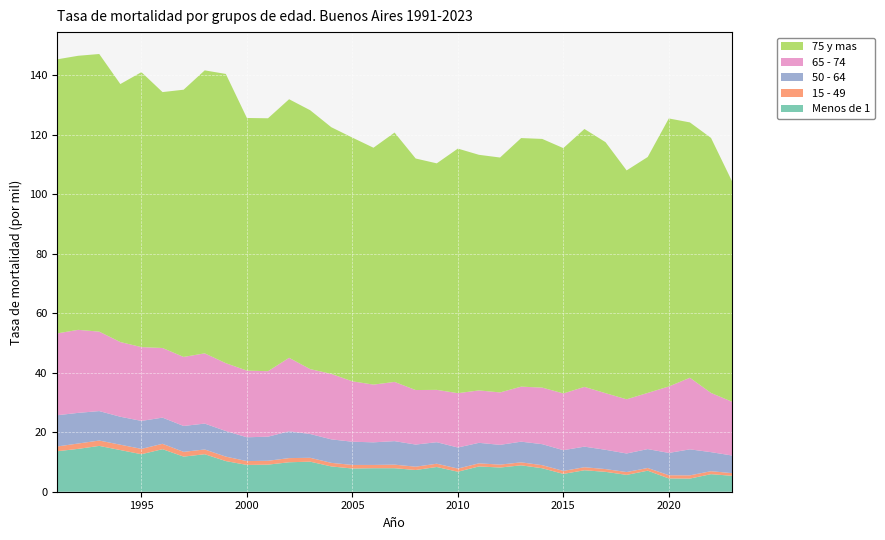

Reading left to right, transcribe all the data shown in this chart.

Menos de 1: 1991=13.6	1992=14.4	1993=15.4	1994=14.0	1995=12.6	1996=14.3	1997=11.8	1998=12.6	1999=10.3	2000=9.0	2001=9.1	2002=9.9	2003=10.1	2004=8.5	2005=7.8	2006=7.9	2007=7.9	2008=7.3	2009=8.3	2010=6.7	2011=8.5	2012=8.1	2013=8.9	2014=7.9	2015=6.0	2016=7.2	2017=6.7	2018=5.7	2019=7.1	2020=4.5	2021=4.4	2022=5.9	2023=5.3
15 - 49: 1991=1.6	1992=1.8	1993=1.8	1994=1.8	1995=1.8	1996=1.8	1997=1.6	1998=1.6	1999=1.5	2000=1.3	2001=1.3	2002=1.4	2003=1.3	2004=1.2	2005=1.2	2006=1.1	2007=1.2	2008=1.1	2009=1.1	2010=1.1	2011=1.0	2012=1.0	2013=1.0	2014=1.0	2015=1.0	2016=1.0	2017=0.9	2018=0.9	2019=0.9	2020=1.1	2021=1.1	2022=1.0	2023=0.9
50 - 64: 1991=10.5	1992=10.3	1993=9.9	1994=9.4	1995=9.4	1996=8.8	1997=8.7	1998=8.7	1999=8.6	2000=8.0	2001=8.1	2002=9.0	2003=8.0	2004=7.9	2005=7.8	2006=7.6	2007=7.9	2008=7.4	2009=7.2	2010=7.1	2011=6.9	2012=6.6	2013=7.0	2014=7.1	2015=7.0	2016=6.9	2017=6.5	2018=6.2	2019=6.3	2020=7.5	2021=8.7	2022=6.4	2023=5.9
65 - 74: 1991=27.5	1992=27.9	1993=26.7	1994=25.1	1995=24.8	1996=23.4	1997=23.2	1998=23.6	1999=22.8	2000=22.4	2001=22.0	2002=24.7	2003=21.8	2004=22.0	2005=20.3	2006=19.4	2007=19.9	2008=18.3	2009=17.6	2010=18.3	2011=17.6	2012=17.6	2013=18.5	2014=19.0	2015=19.1	2016=20.1	2017=19.0	2018=18.2	2019=18.9	2020=22.3	2021=24.1	2022=19.9	2023=18.1
75 y mas: 1991=92.1	1992=92.1	1993=93.3	1994=86.7	1995=92.4	1996=86.0	1997=89.8	1998=95.1	1999=97.2	2000=84.9	2001=85.0	2002=86.9	2003=87.0	2004=82.9	2005=81.9	2006=79.6	2007=83.8	2008=77.8	2009=76.1	2010=82.2	2011=79.2	2012=78.9	2013=83.5	2014=83.6	2015=82.4	2016=86.7	2017=84.3	2018=76.9	2019=79.3	2020=90.1	2021=85.8	2022=85.7	2023=74.0